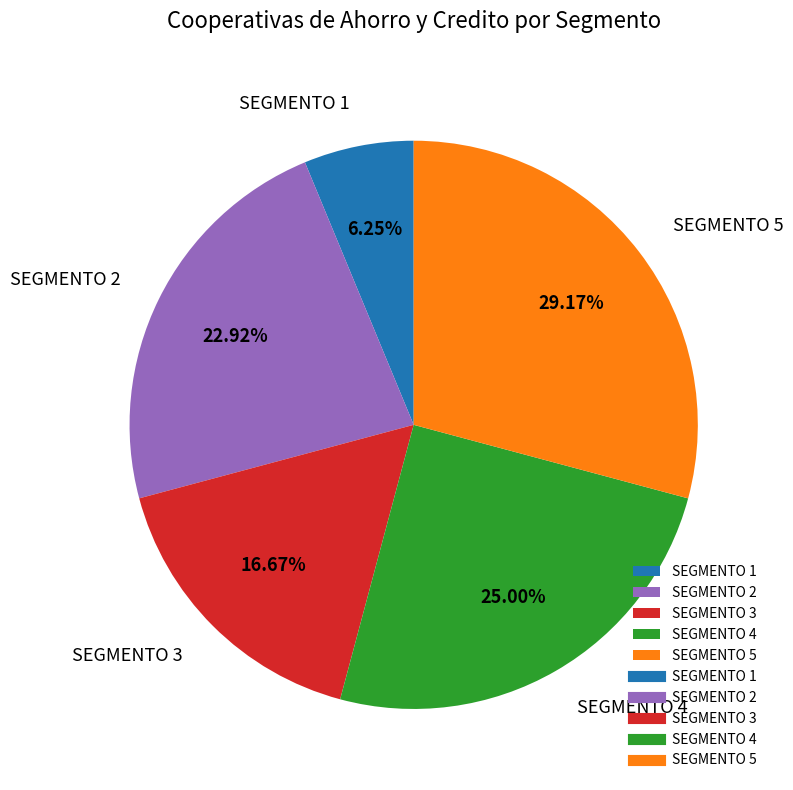

How many slices are in this pie chart?

5